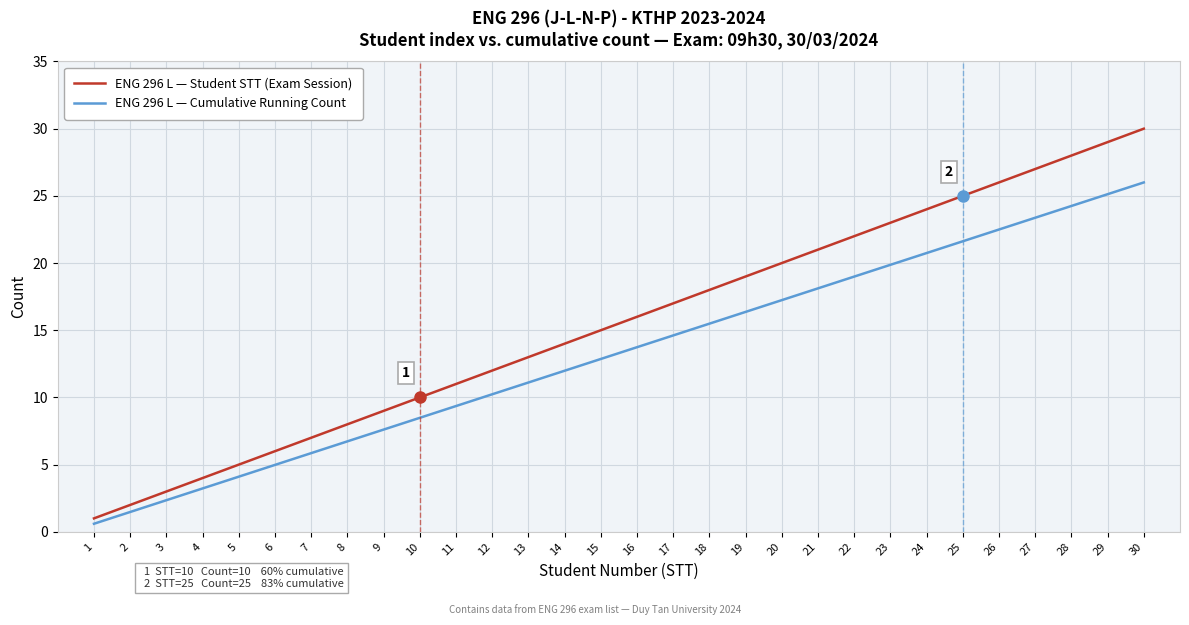

Which category has the highest value across all series?

30